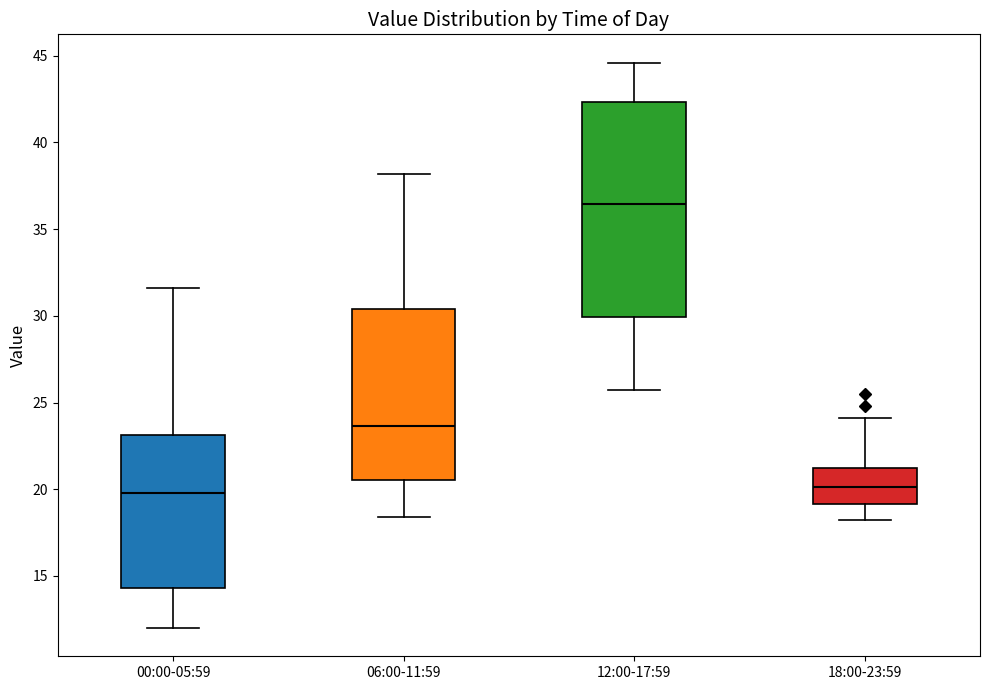

Reading left to right, read every box against the y-axis: the position of its median line, the range the box covers, and the ends of its whiskers. The values are not printed on the chart, so give them approximately, as read against the axis.

00:00-05:59: median 20.0, box 14.5 to 23.0, whiskers 12.0 to 31.5
06:00-11:59: median 23.5, box 20.5 to 30.5, whiskers 18.5 to 38.0
12:00-17:59: median 36.5, box 30.0 to 42.5, whiskers 25.5 to 44.5
18:00-23:59: median 20.0, box 19.0 to 21.5, whiskers 18.0 to 24.0